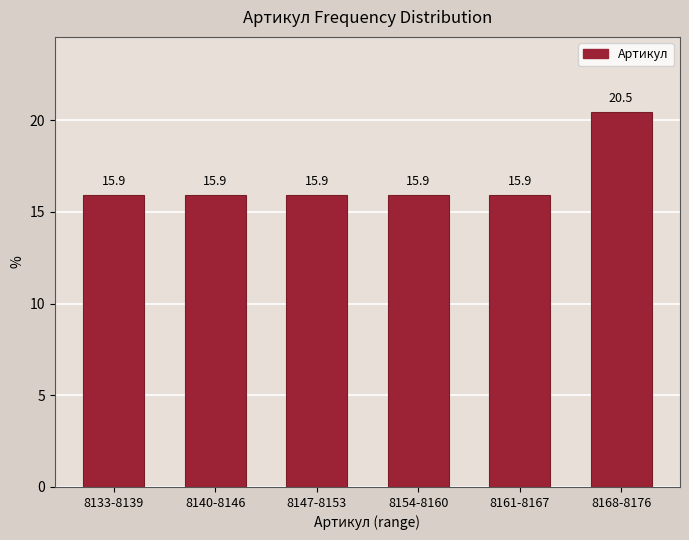

Reading right to left, extract all data points from this chart.

20.5	15.9	15.9	15.9	15.9	15.9